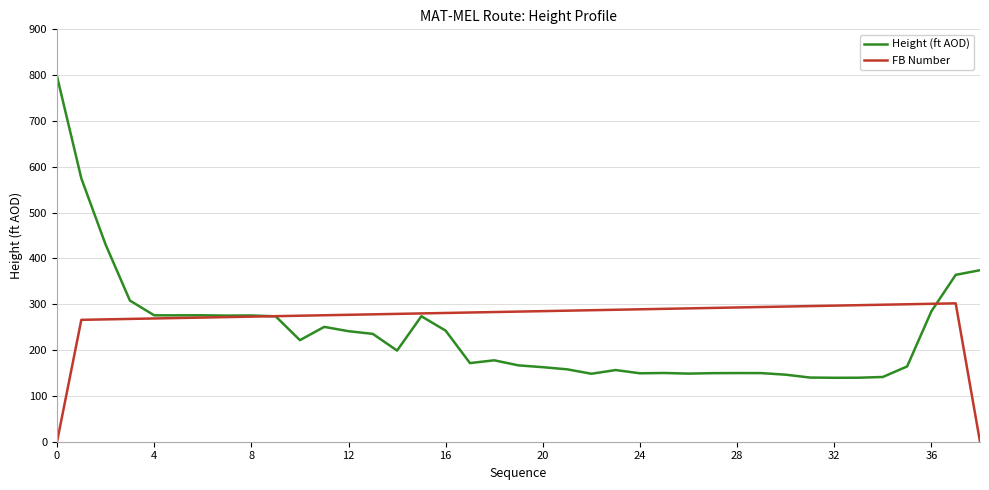

What is the greatest value displayed?

797.3